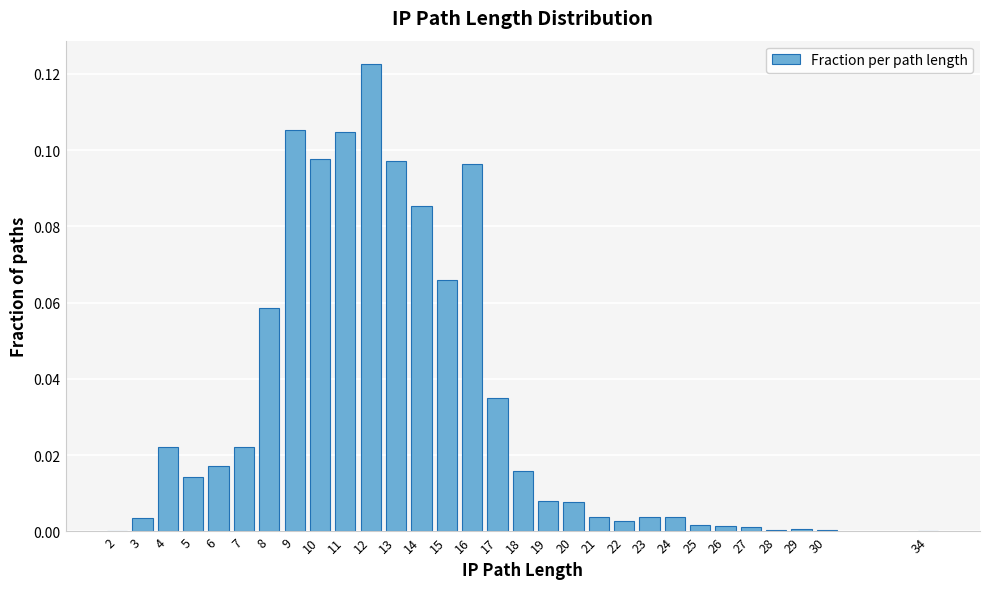

The value at 23 is 0.0. True or false?

True